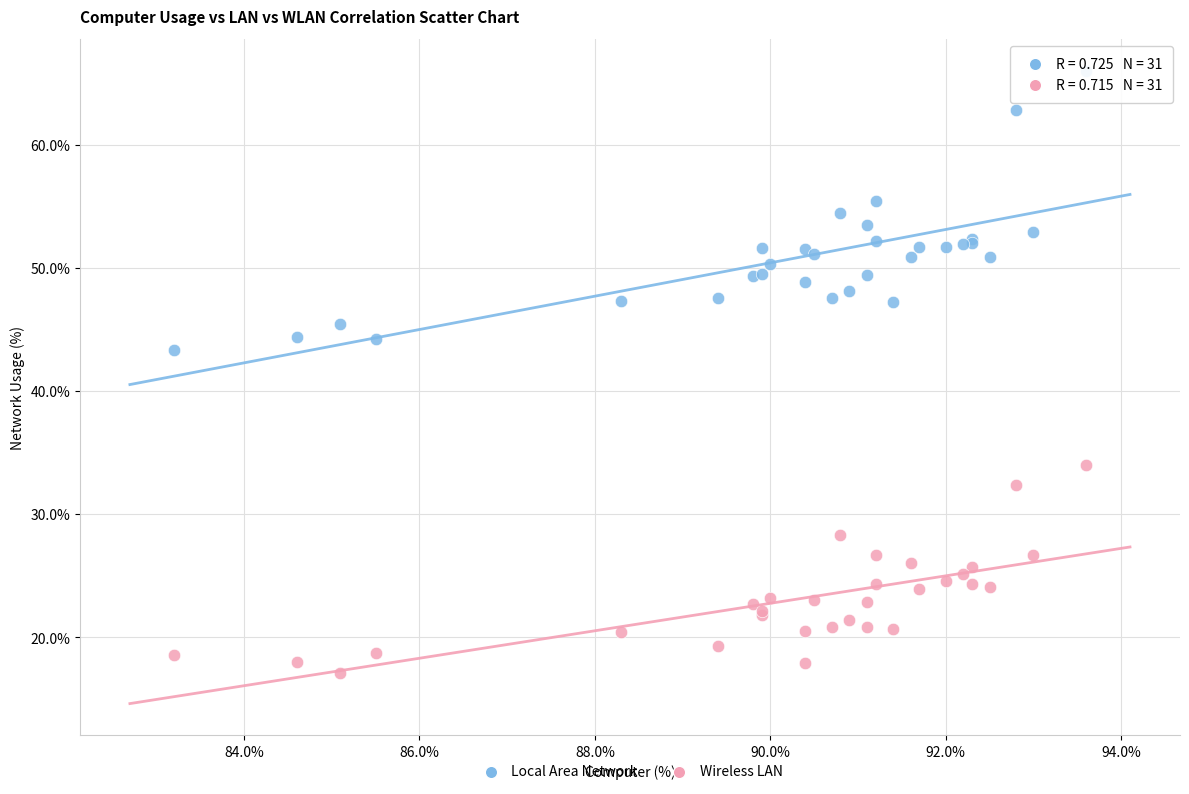

Across all series, what Y value is closest to 41?

43.3